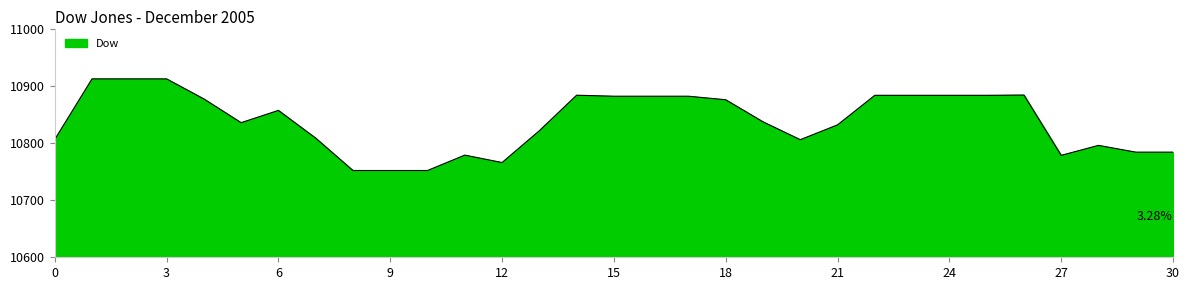

What is the greatest value displayed?

10912.0